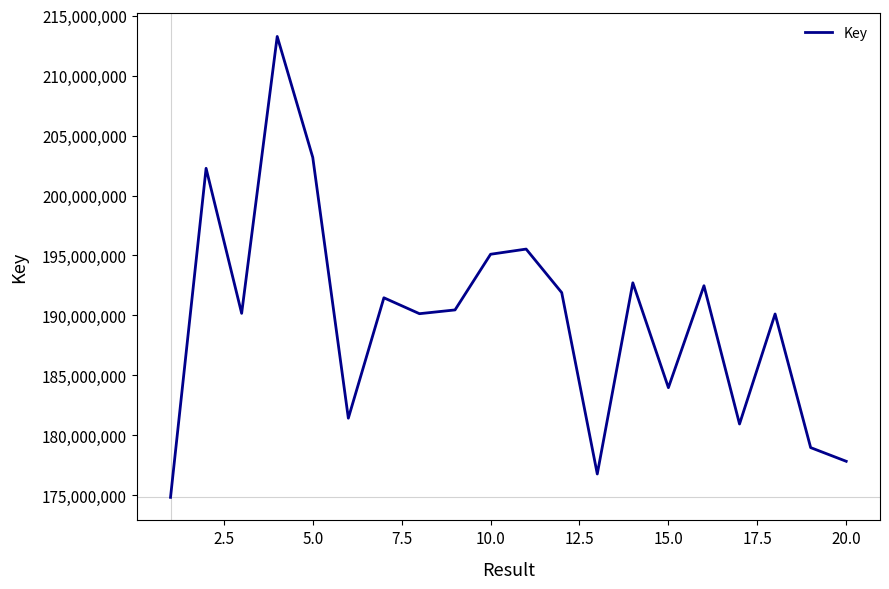

What is the greatest value displayed?

213269084